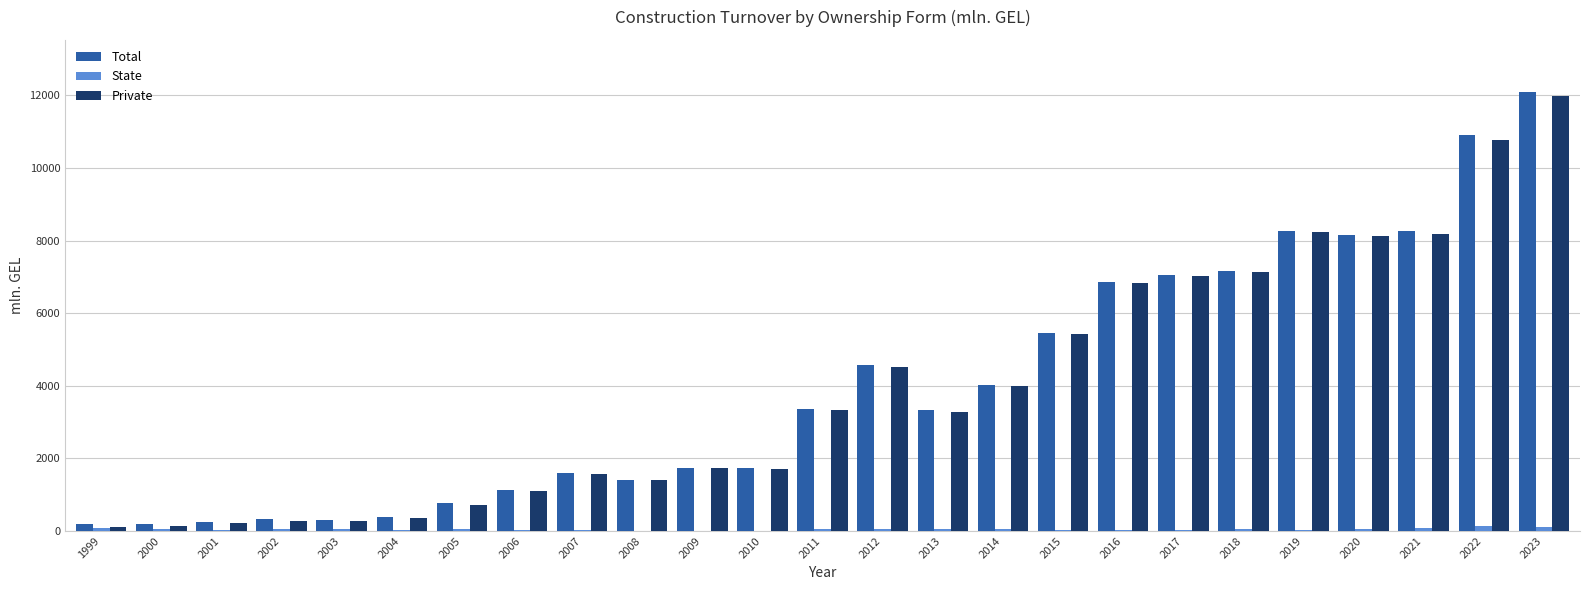

Which label corresponds to the largest value in the chart?

2023